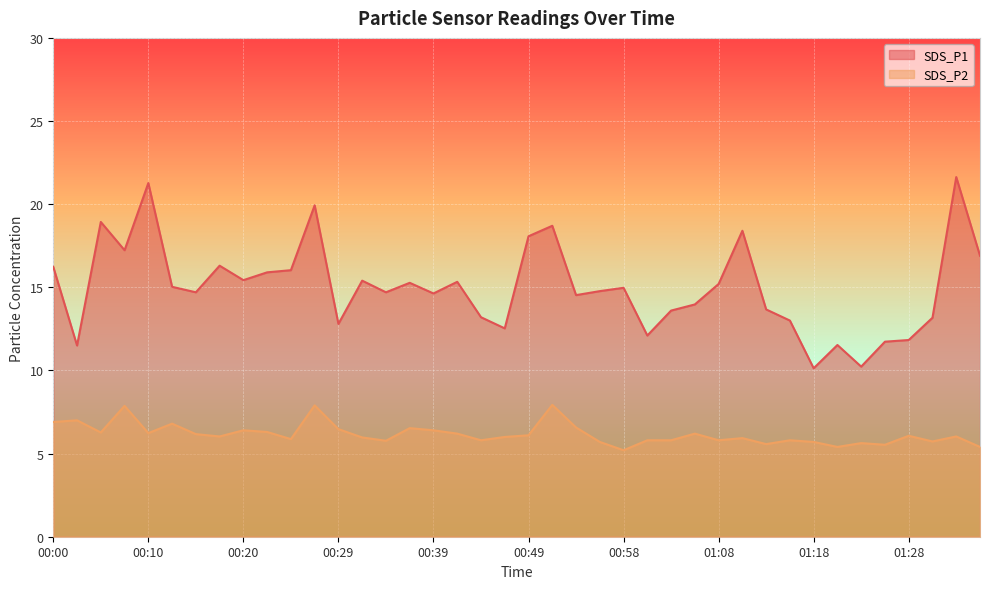

True or false: SDS_P1 and SDS_P2 intersect in this chart.

False